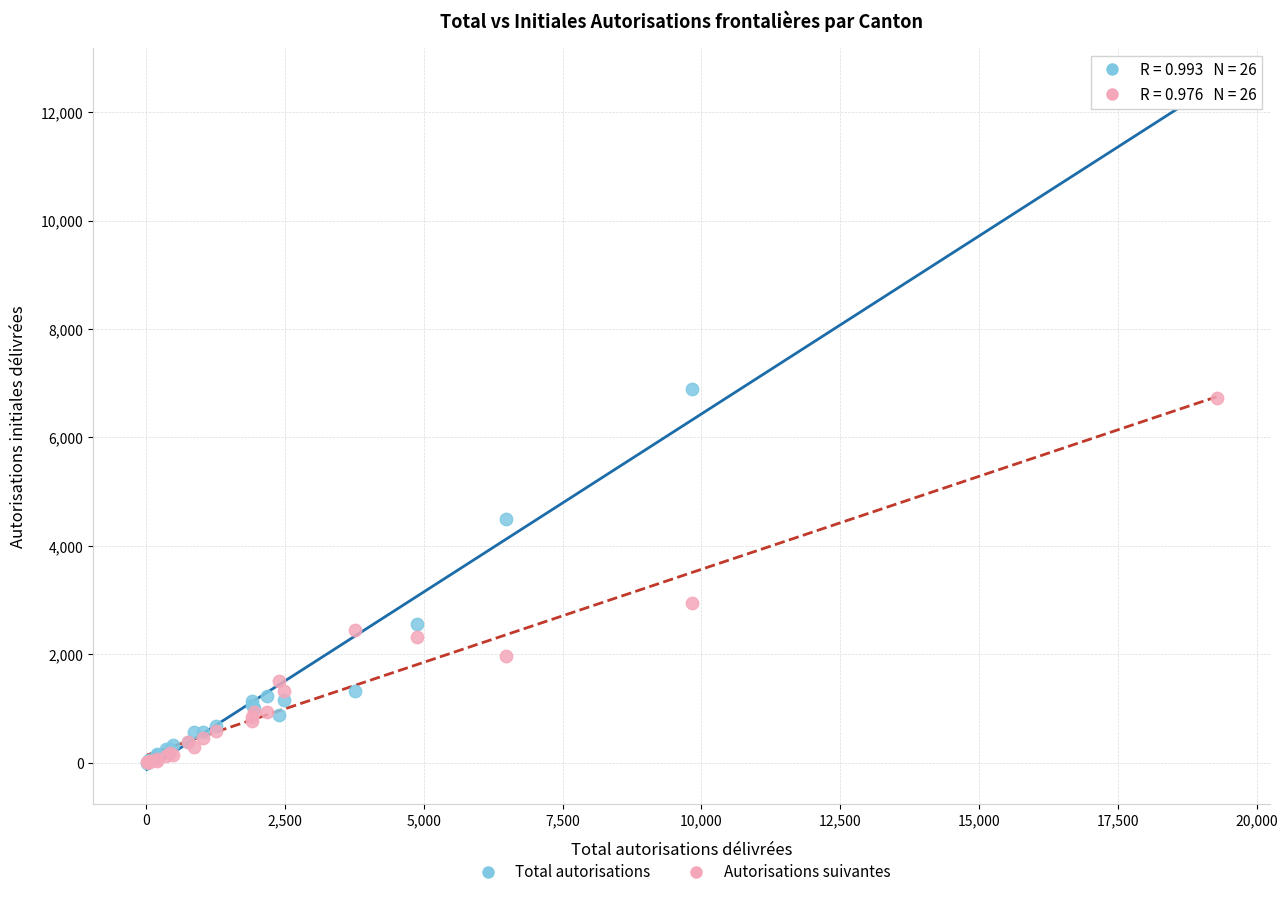

Across all series, what Y value is closest to 6277?

6724